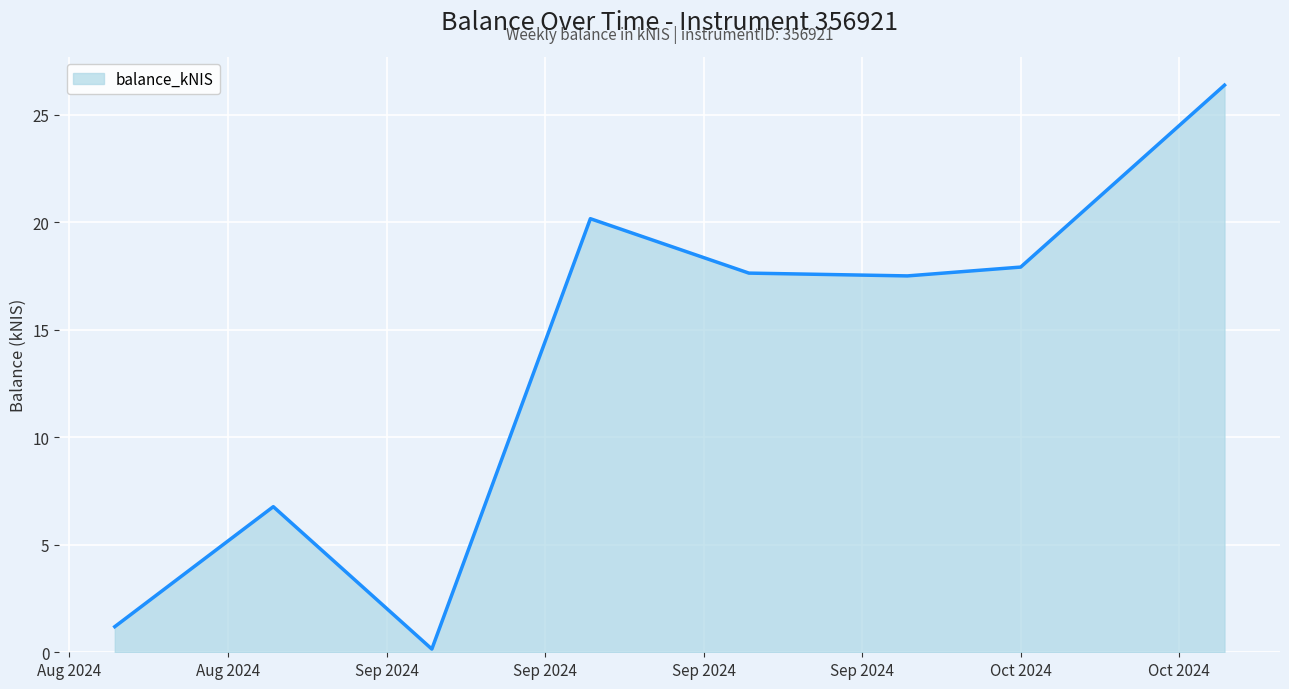

How many interior local valleys (lower than both neighbors) does the data have?

2